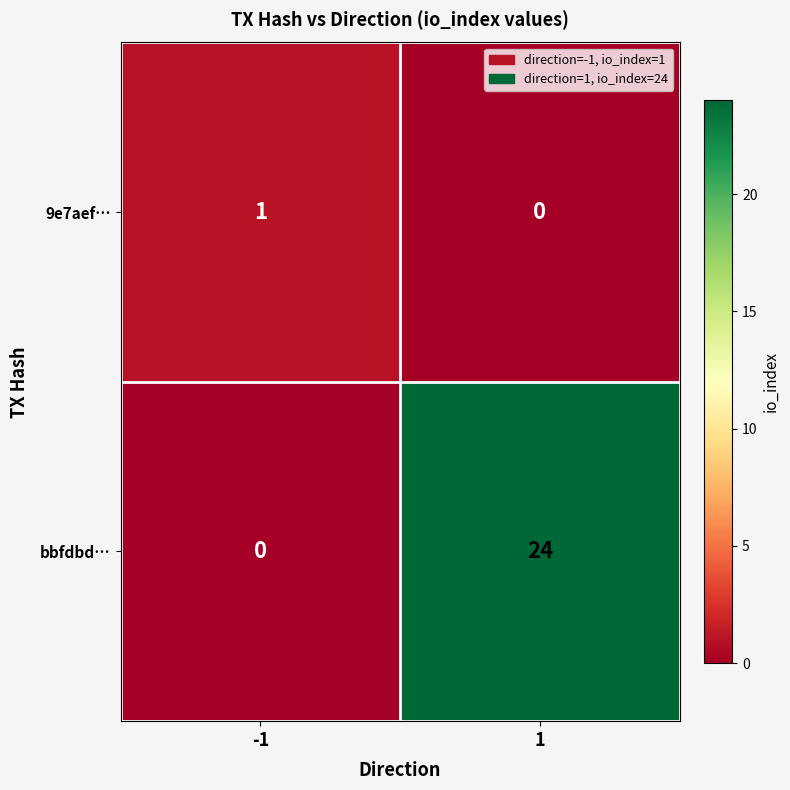

Rank the series at 1 from lowest to highest value.

9e7aef…, bbfdbd…